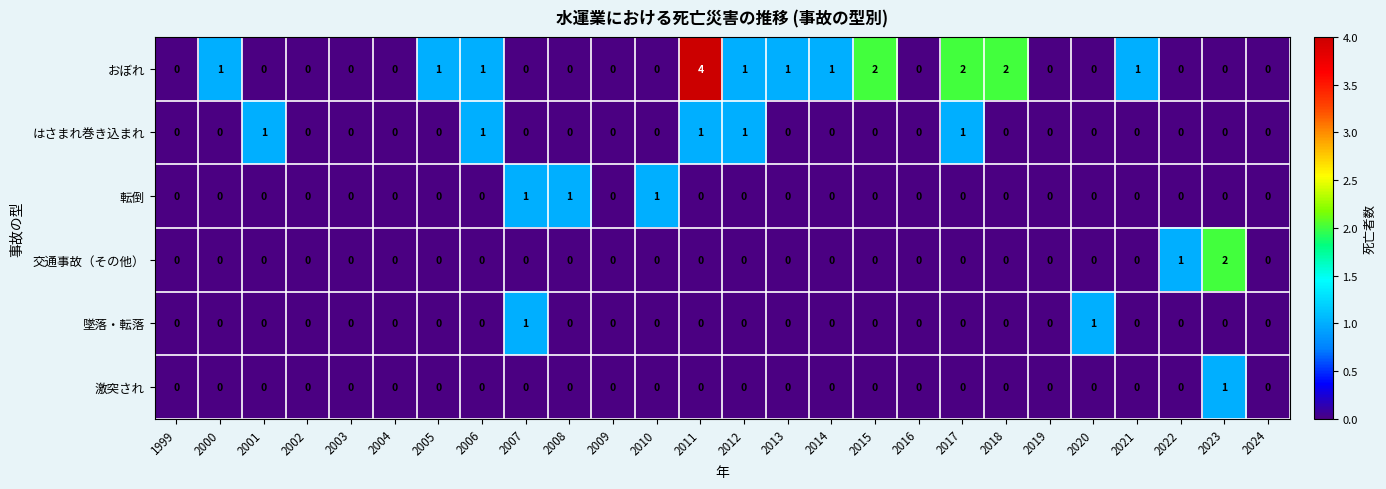

Count the 墜落・転落 values in the range 0 to 1.

26